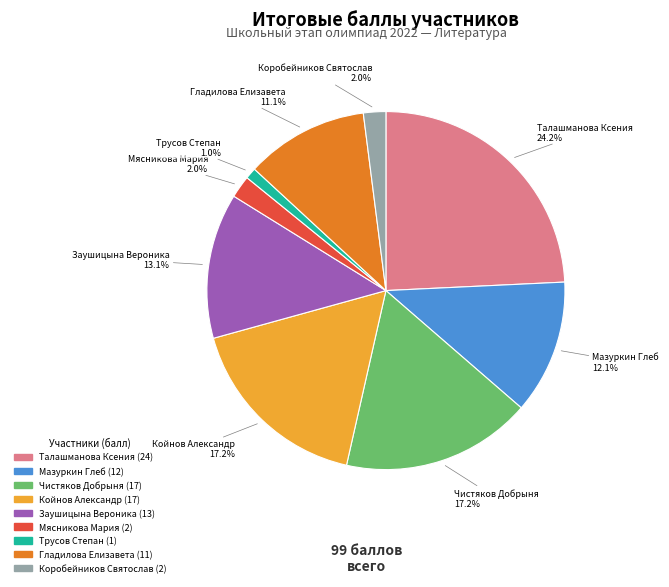

Combined, do Заушицына Вероника and Трусов Степан account for over 50%?

No